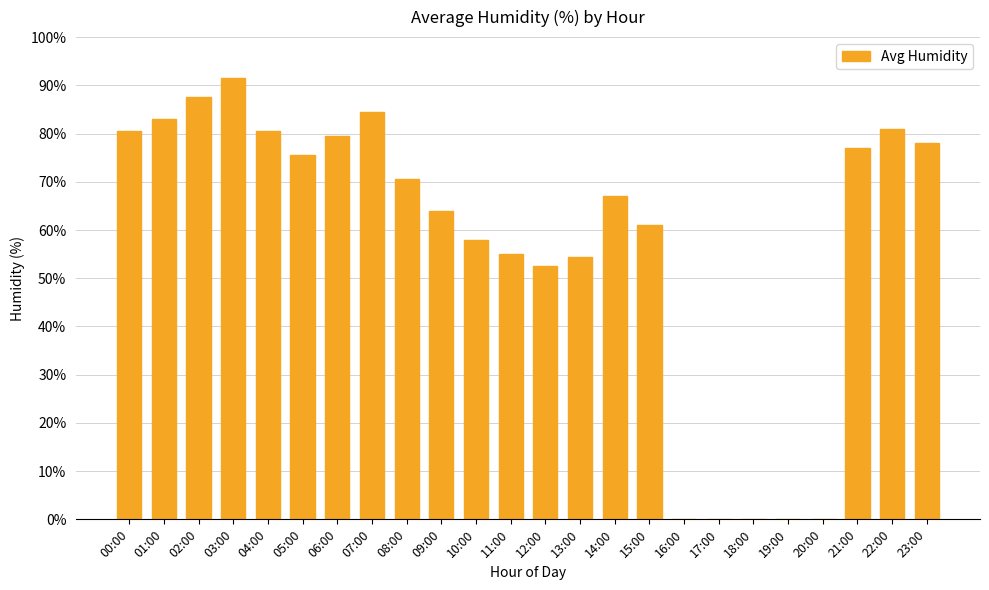

What is the ratio of the value at 05:00 to the value at 15:00?

1.2